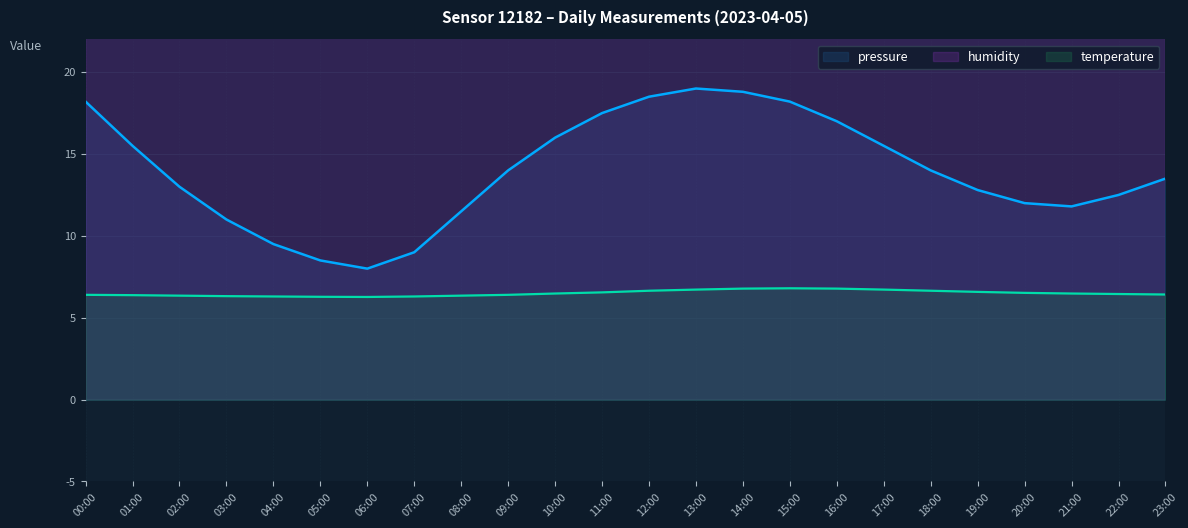

What are all the series names shown in the legend?

pressure, humidity, temperature